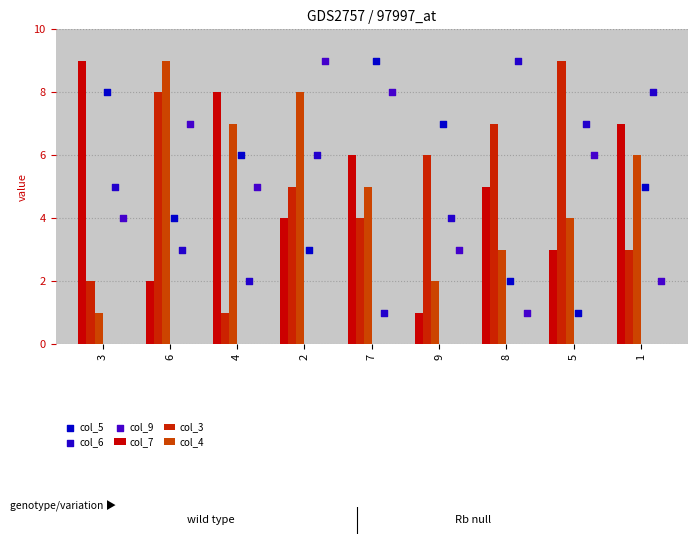

How many values in the col_4 series are below 5?

4